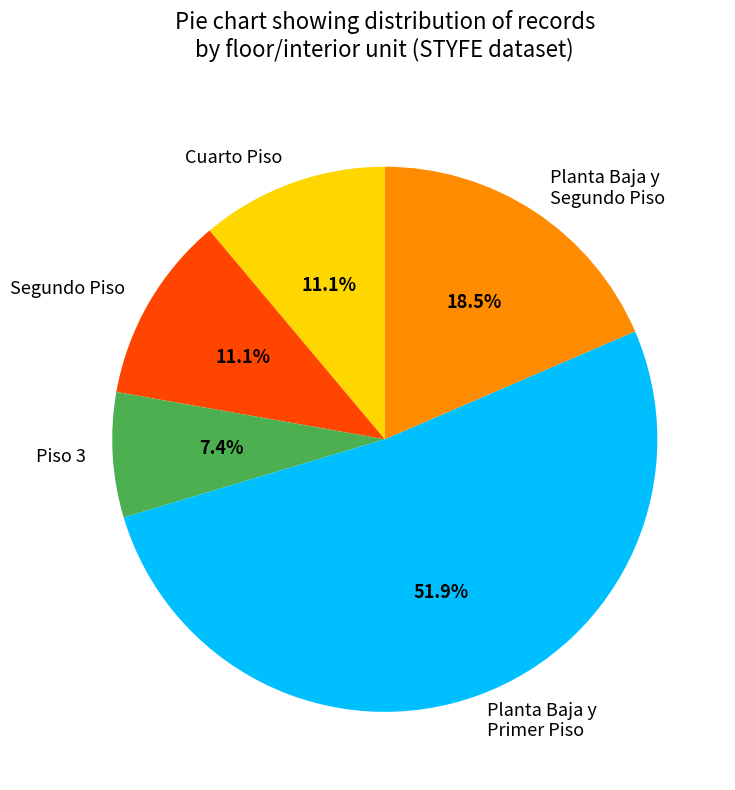

What is the smallest slice in the pie chart?

Piso 3